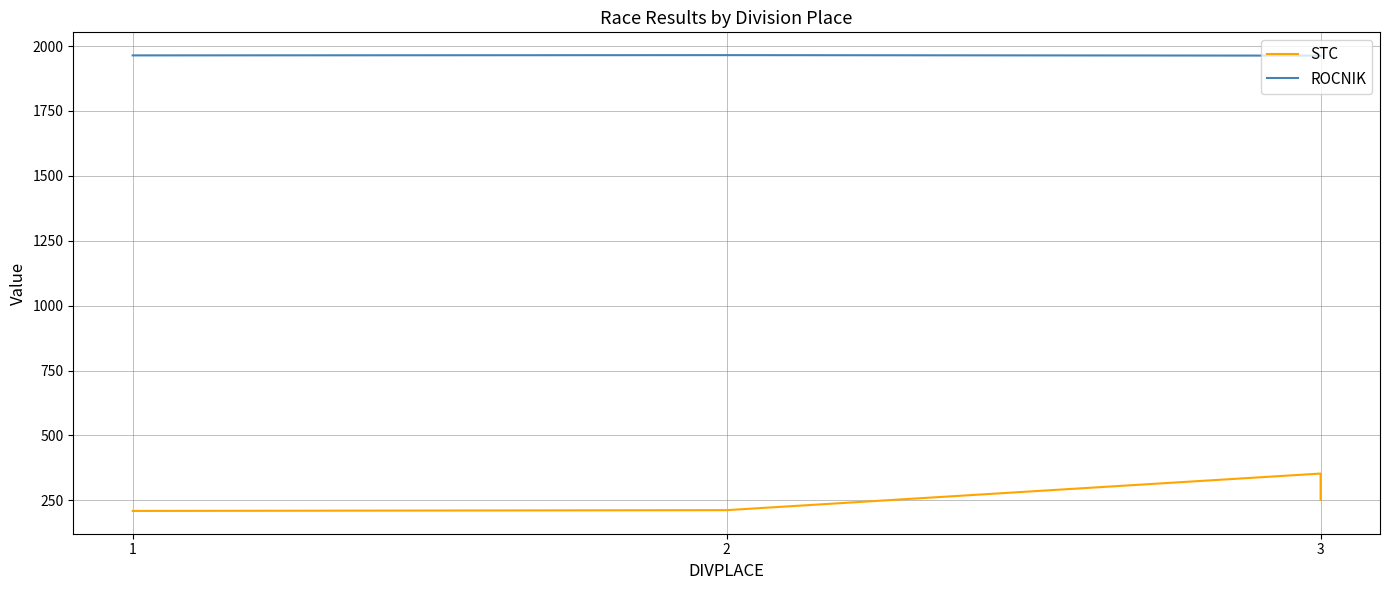

Which has a higher value, 2 or 3?

3